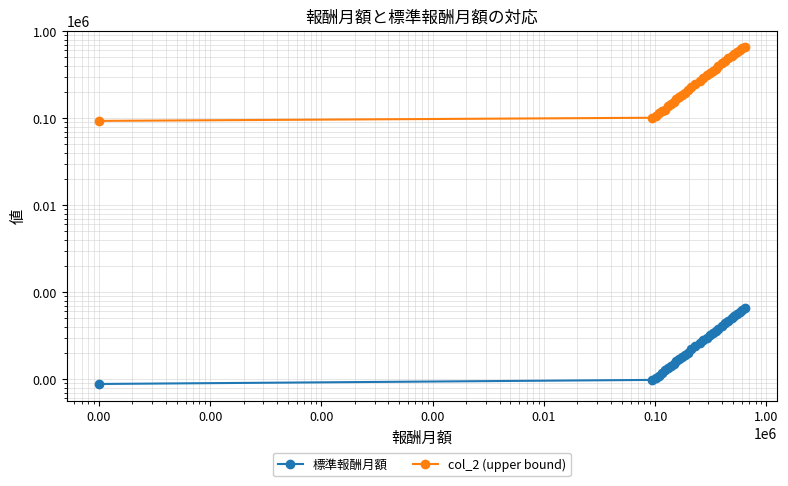

True or false: 標準報酬月額 and col_2 (upper bound) cross at least once.

False